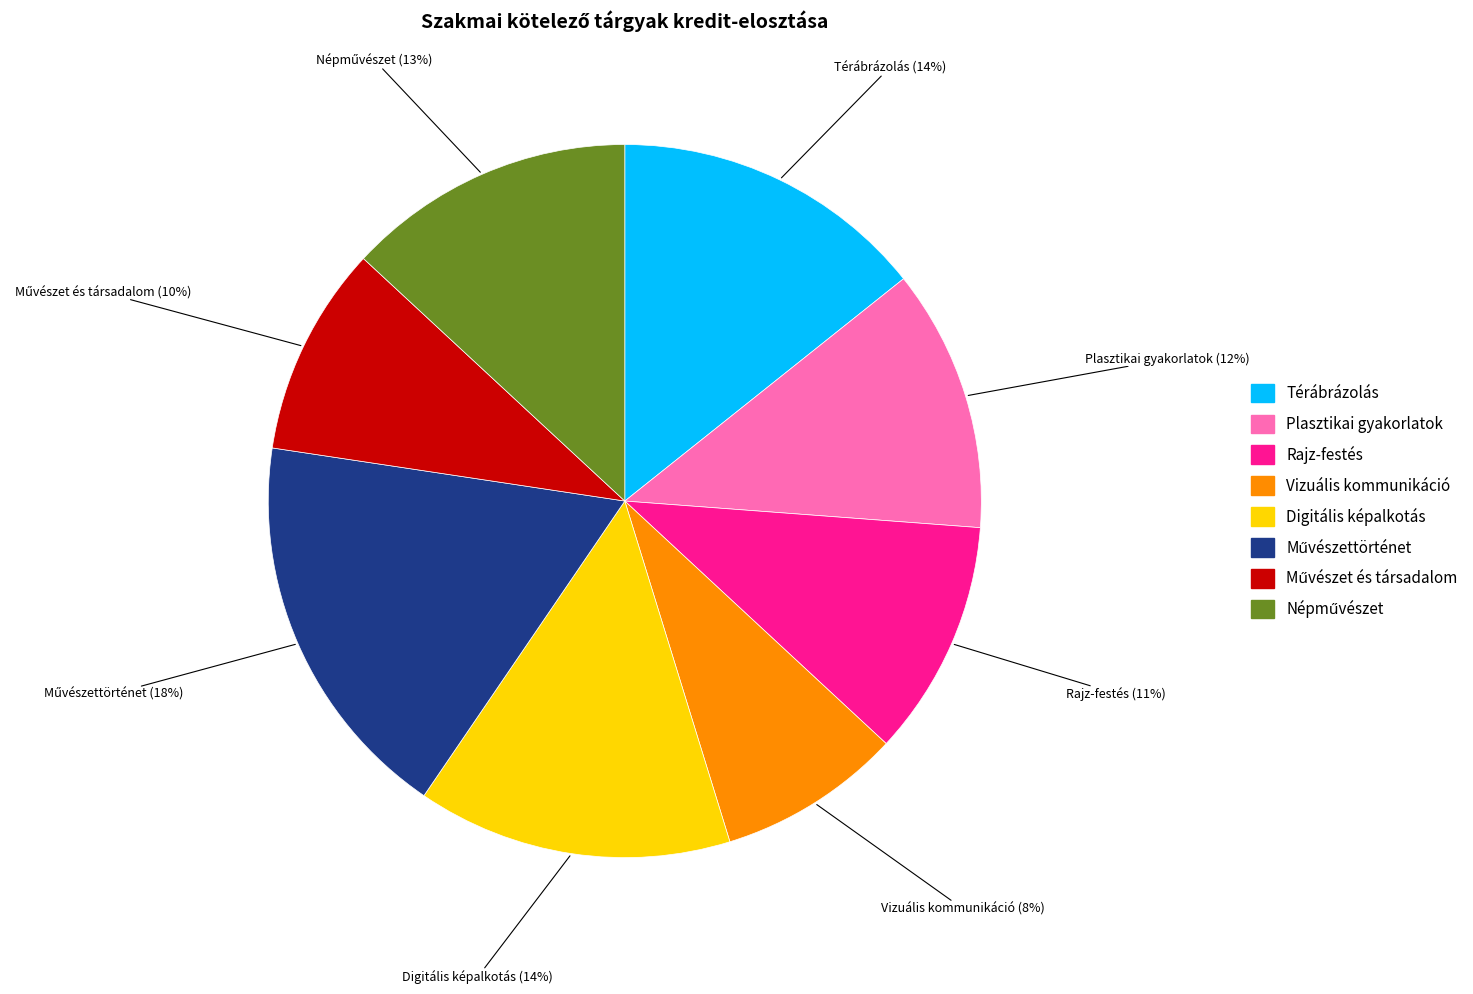

Does any single category account for the majority?

No